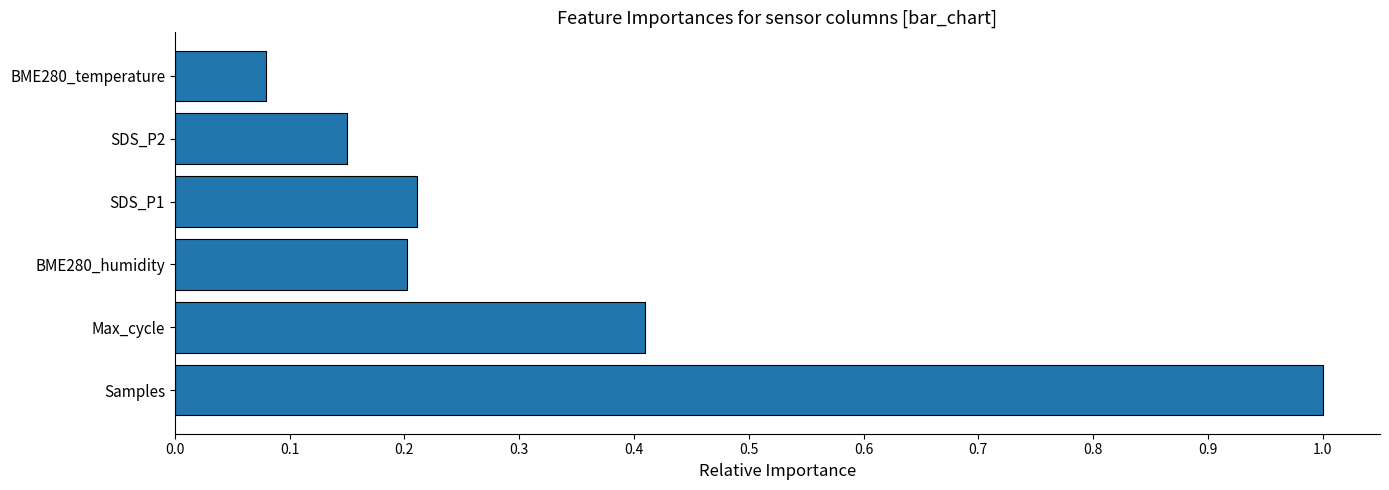

What is the approximate value at Samples?

1.0